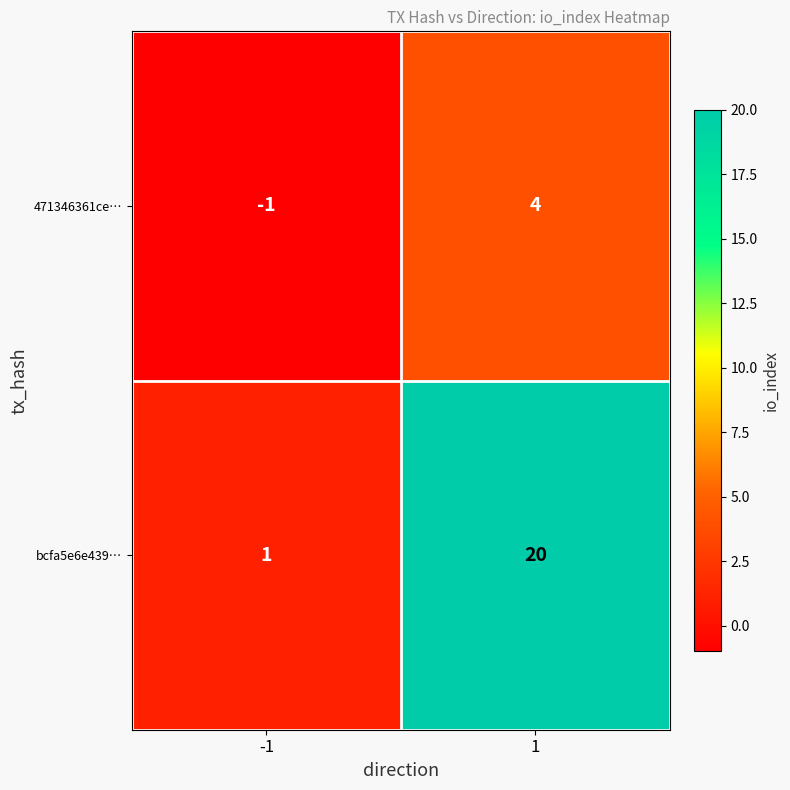

Rank the series by their average value, from lowest to highest.

471346361ce…, bcfa5e6e439…